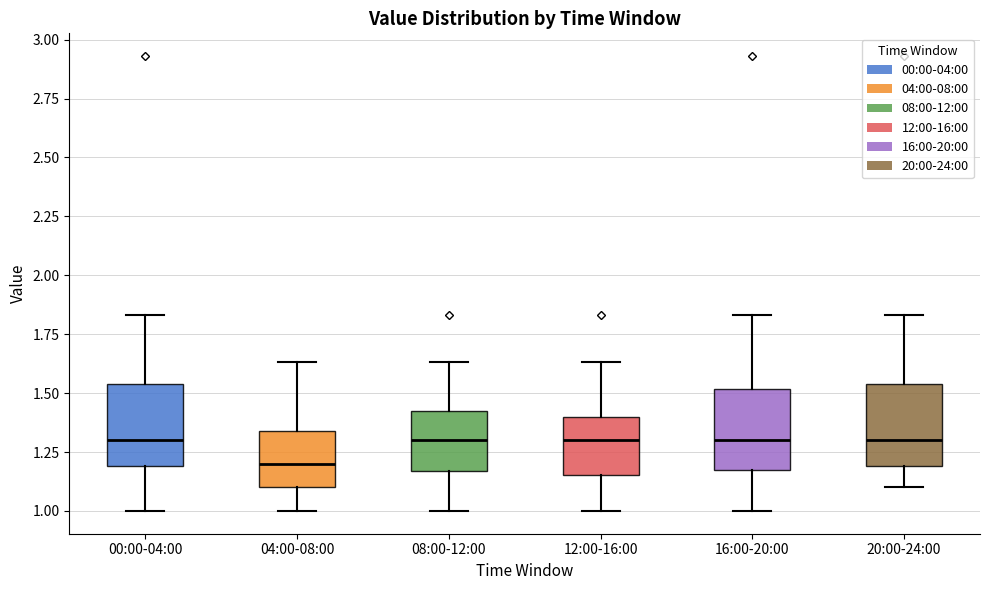

Reading left to right, read every box against the y-axis: the position of its median line, the range the box covers, and the ends of its whiskers. The values are not printed on the chart, so give them approximately, as read against the axis.

00:00-04:00: median 1.30, box 1.20 to 1.55, whiskers 1.00 to 1.85
04:00-08:00: median 1.20, box 1.10 to 1.35, whiskers 1.00 to 1.65
08:00-12:00: median 1.30, box 1.15 to 1.45, whiskers 1.00 to 1.65
12:00-16:00: median 1.30, box 1.15 to 1.40, whiskers 1.00 to 1.65
16:00-20:00: median 1.30, box 1.20 to 1.50, whiskers 1.00 to 1.85
20:00-24:00: median 1.30, box 1.20 to 1.55, whiskers 1.10 to 1.85